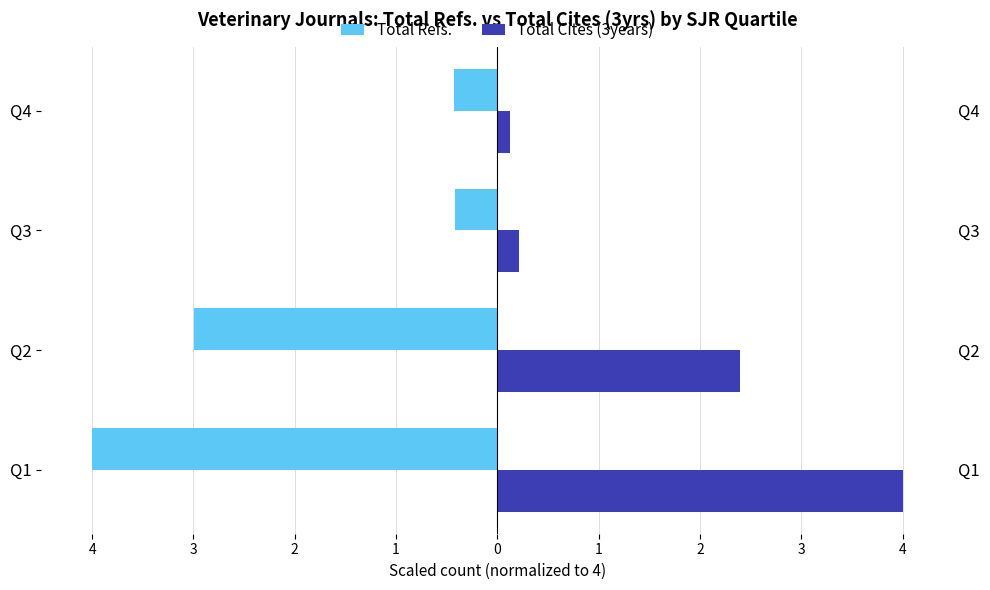

How many bars are there in each group?

2